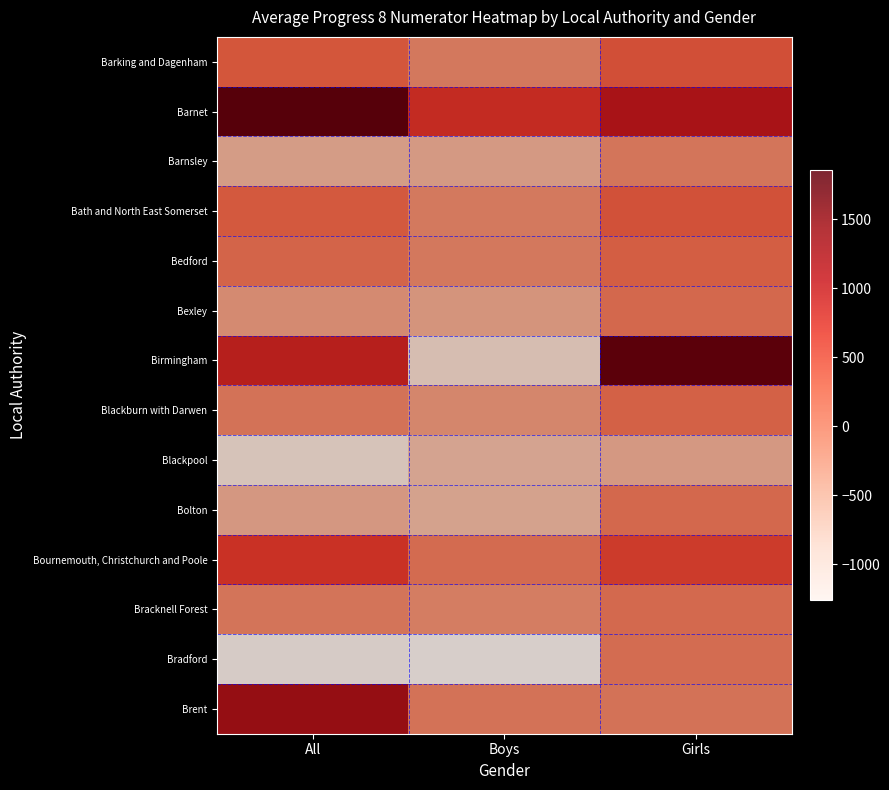

What is the greatest value displayed?

1854.7